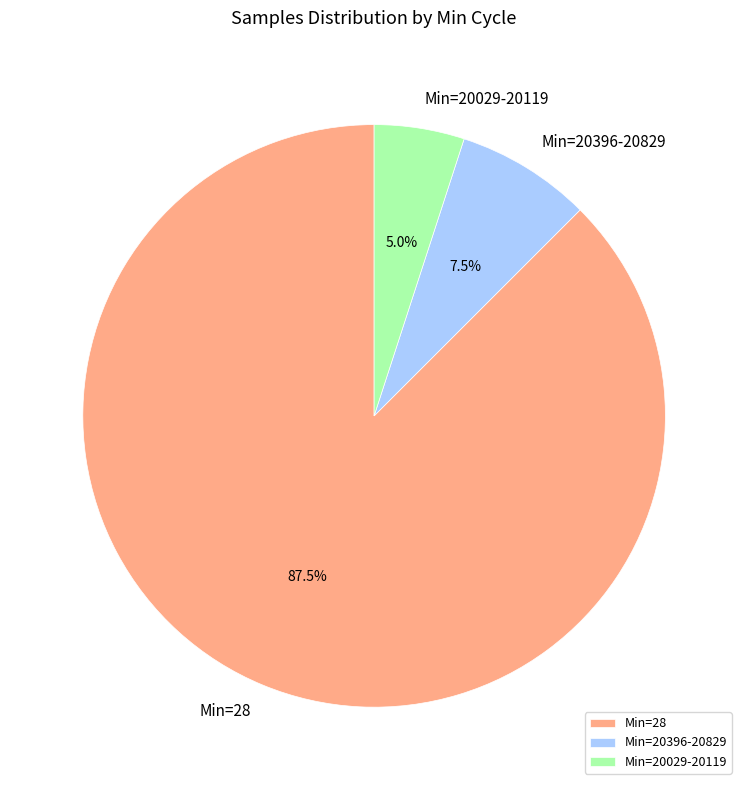

How many segments does this pie chart have?

3